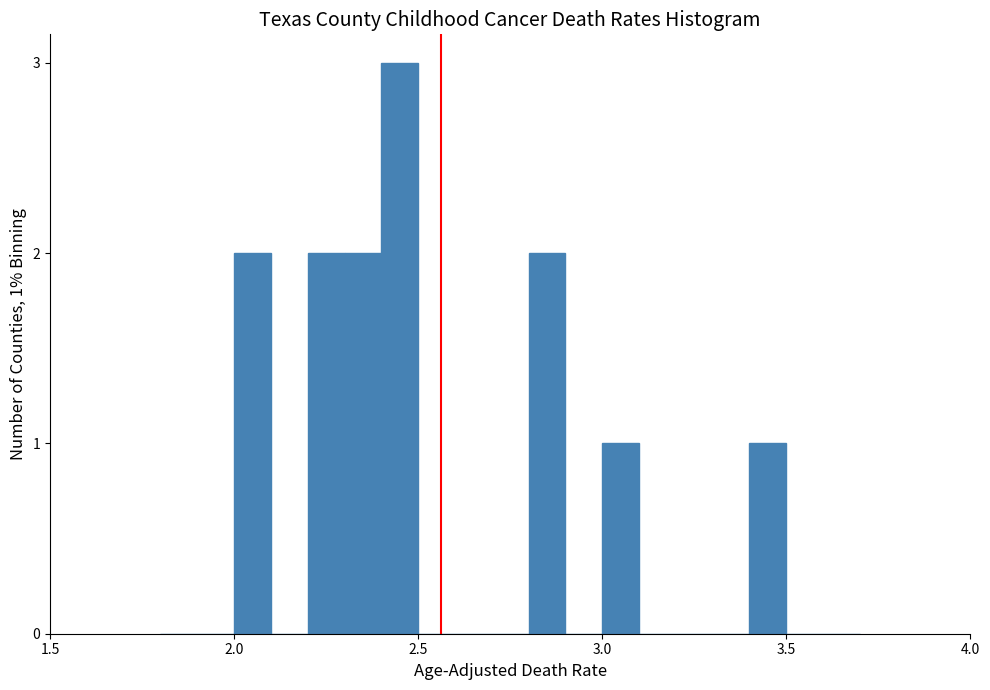

Read against the x-axis, roughly where is the centre of the tallest bar?

2.45